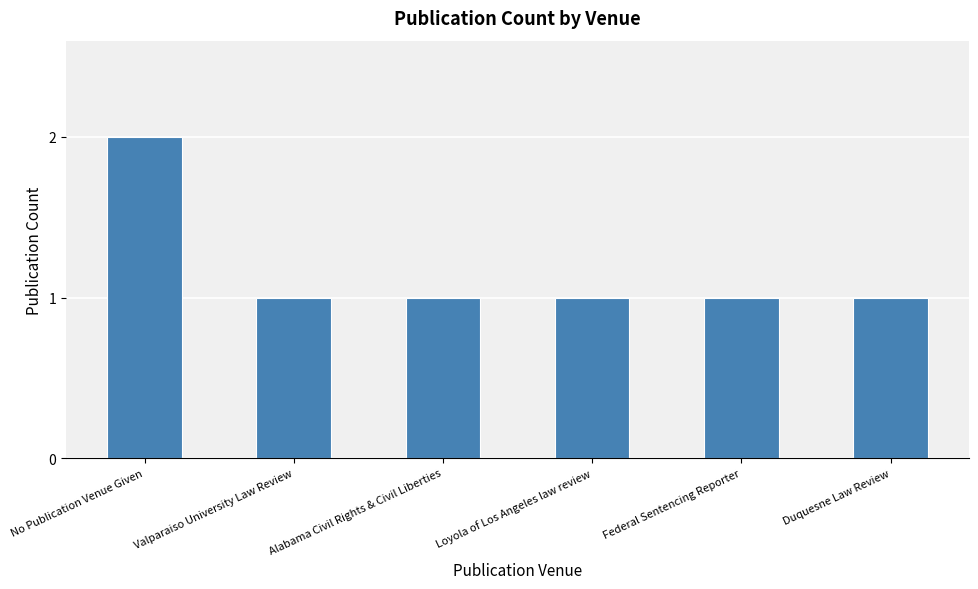

What is the minimum value shown in the chart?

1